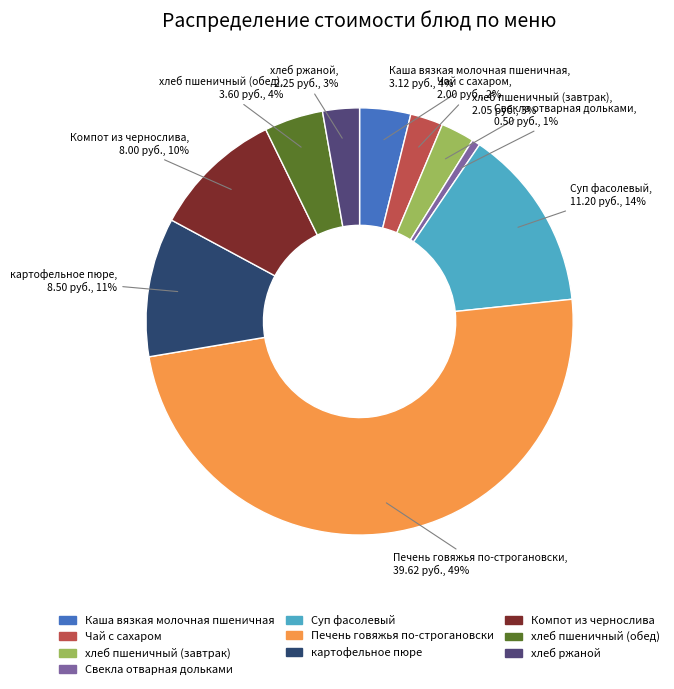

To the nearest percent, what percentage of the pie is хлеб пшеничный (обед)?

4%